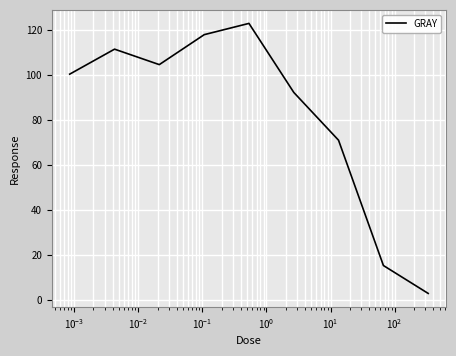

What is the greatest value displayed?

123.1